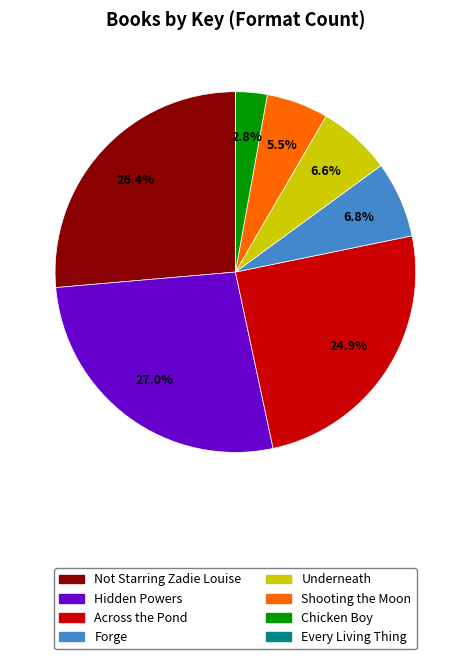

Which category has the biggest portion of the pie?

Hidden Powers